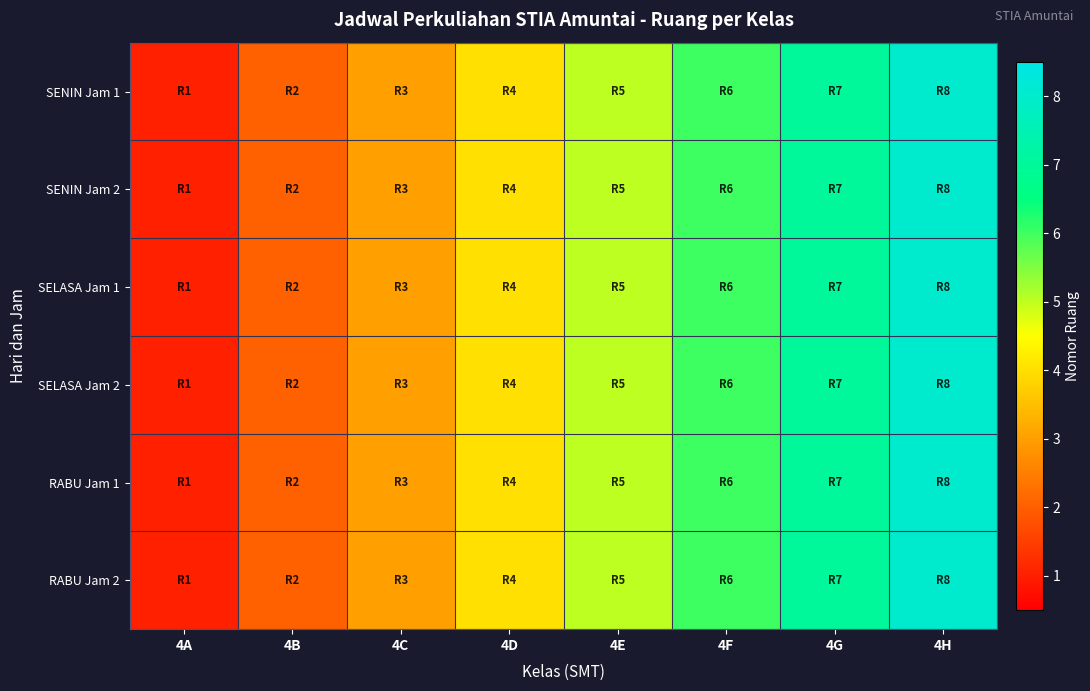

Reading left to right, what are all the values shown in this chart?

SENIN Jam 1: 4A=1	4B=2	4C=3	4D=4	4E=5	4F=6	4G=7	4H=8
SENIN Jam 2: 4A=1	4B=2	4C=3	4D=4	4E=5	4F=6	4G=7	4H=8
SELASA Jam 1: 4A=1	4B=2	4C=3	4D=4	4E=5	4F=6	4G=7	4H=8
SELASA Jam 2: 4A=1	4B=2	4C=3	4D=4	4E=5	4F=6	4G=7	4H=8
RABU Jam 1: 4A=1	4B=2	4C=3	4D=4	4E=5	4F=6	4G=7	4H=8
RABU Jam 2: 4A=1	4B=2	4C=3	4D=4	4E=5	4F=6	4G=7	4H=8